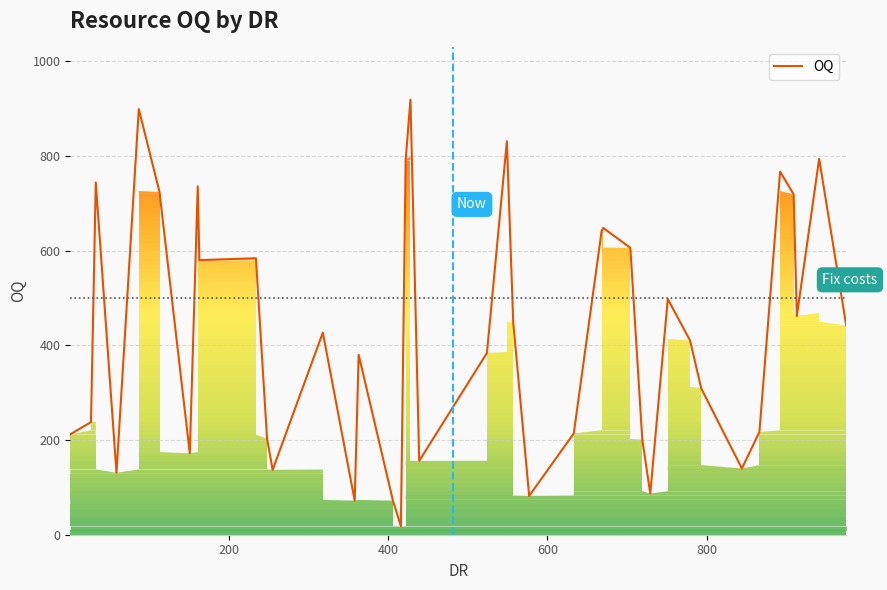

What is the difference between the maximum and minimum values?

901